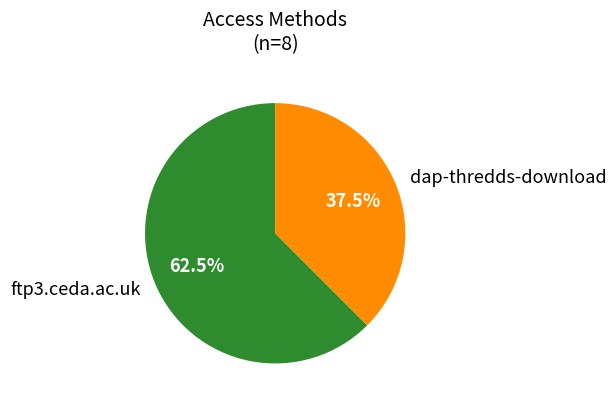

What percentage do ftp3.ceda.ac.uk and dap-thredds-download together represent?

100.0%